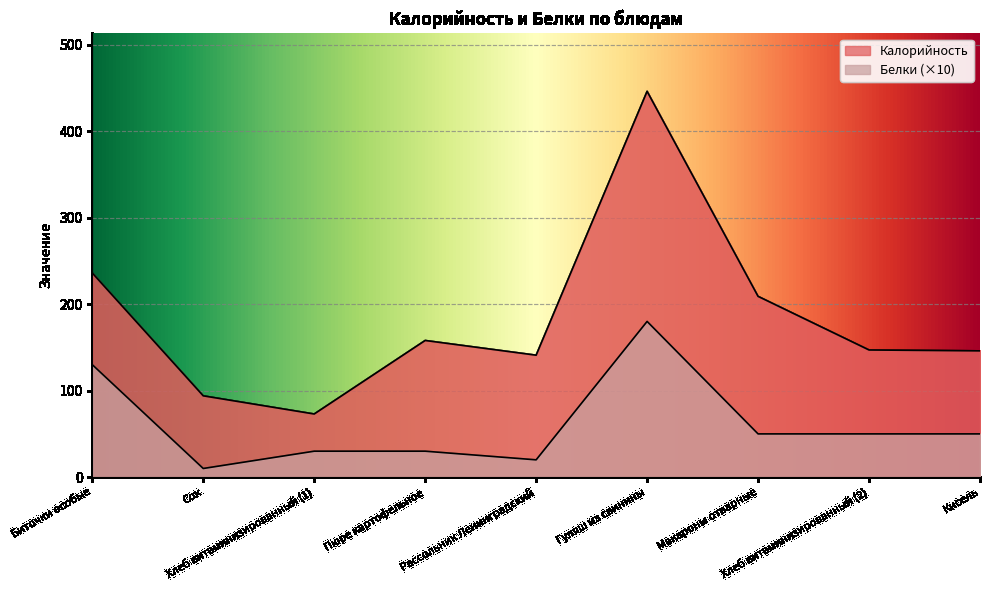

How many data points in Белки are above 50?

2